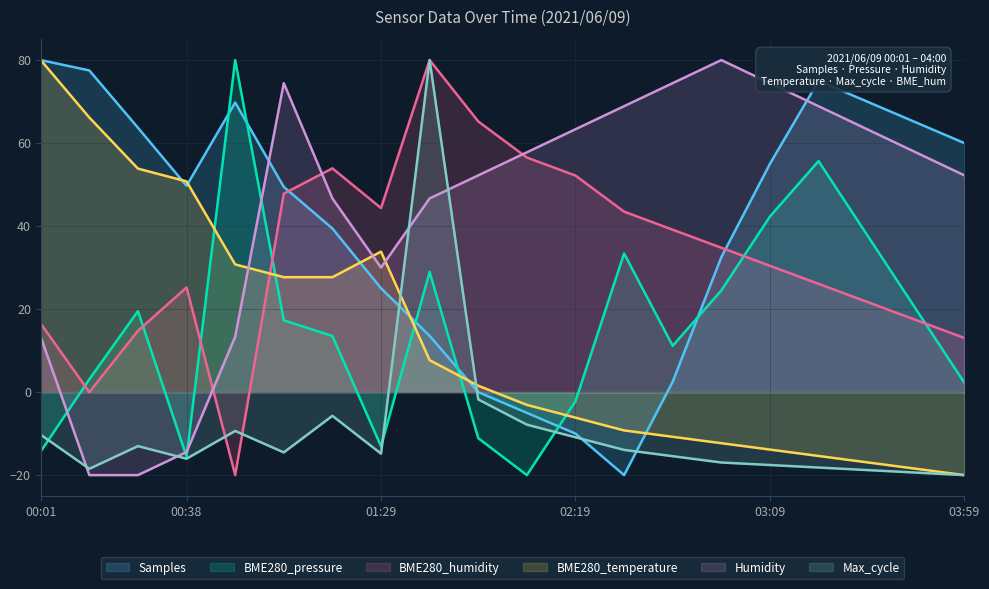

Where is Max_cycle nearest to the value 30?

01:54